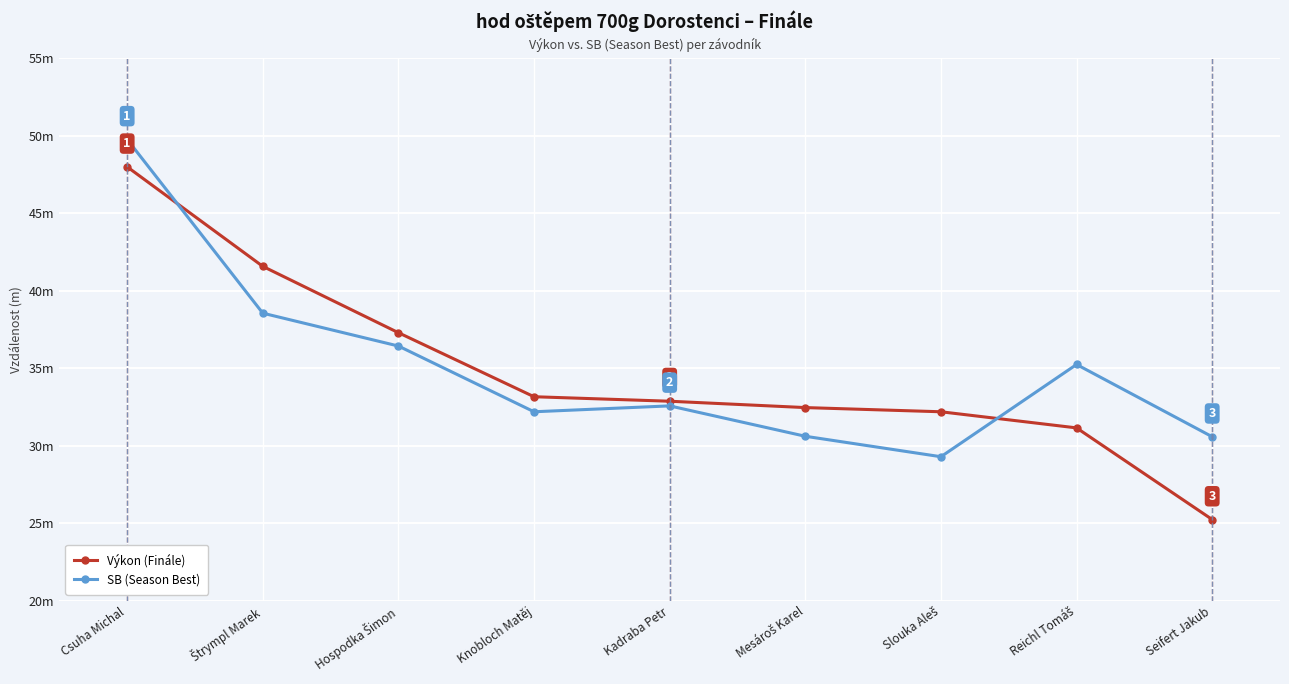

Rank the series by their average value, from lowest to highest.

Výkon (Finále), SB (Season Best)